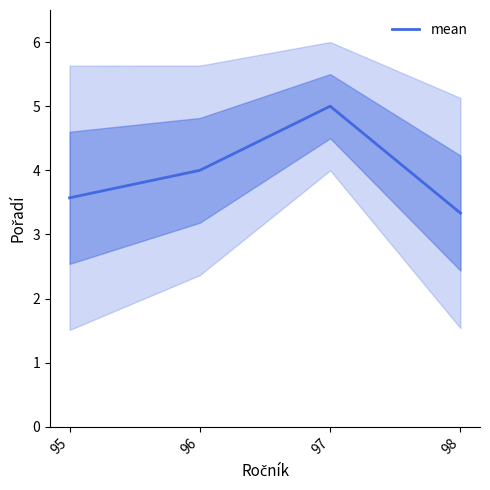

Which category has the highest value across all series?

97